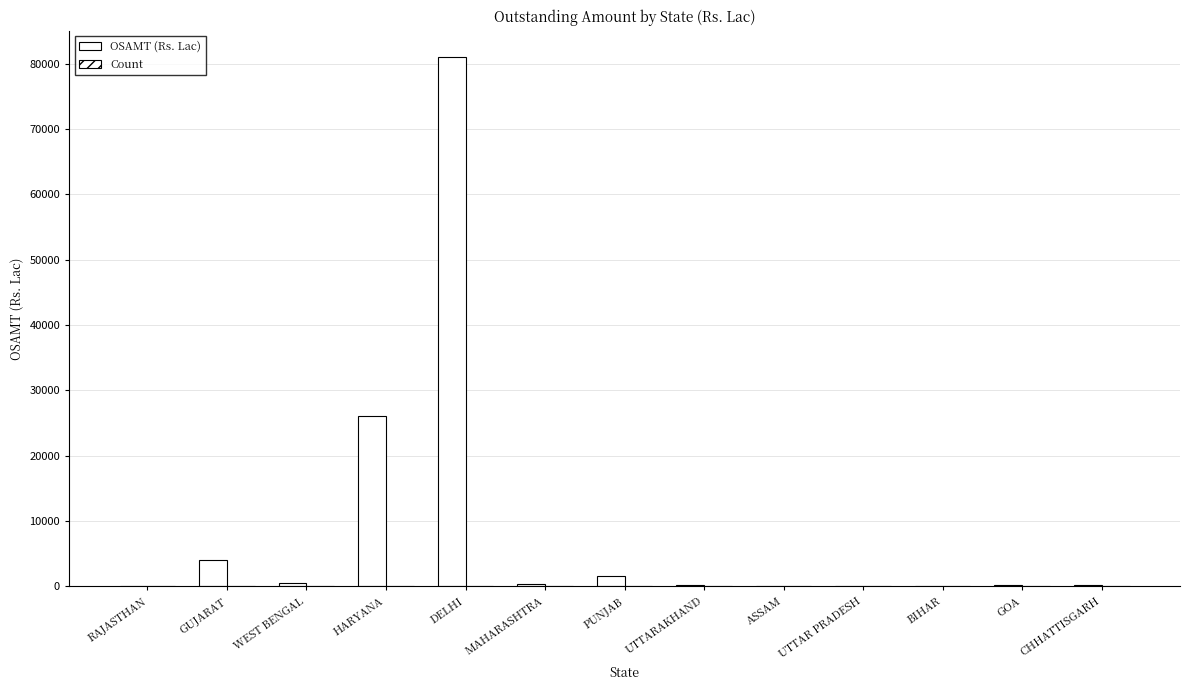

Are the bars grouped side by side (vs. stacked)?

Yes